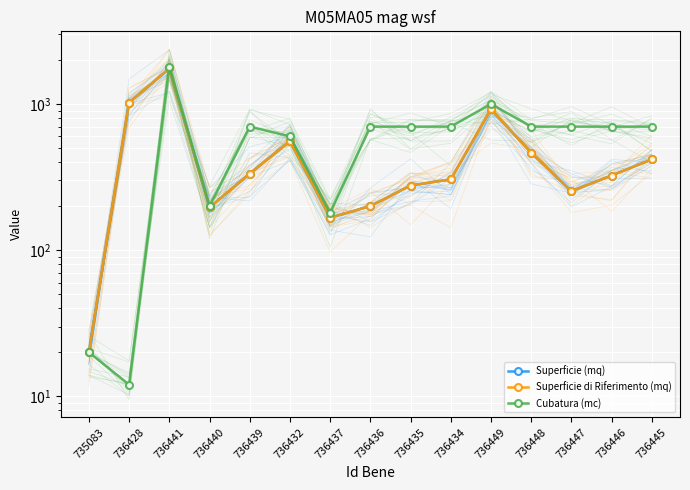

What is the approximate value of Superficie di Riferimento (mq) at 736437?

166.8